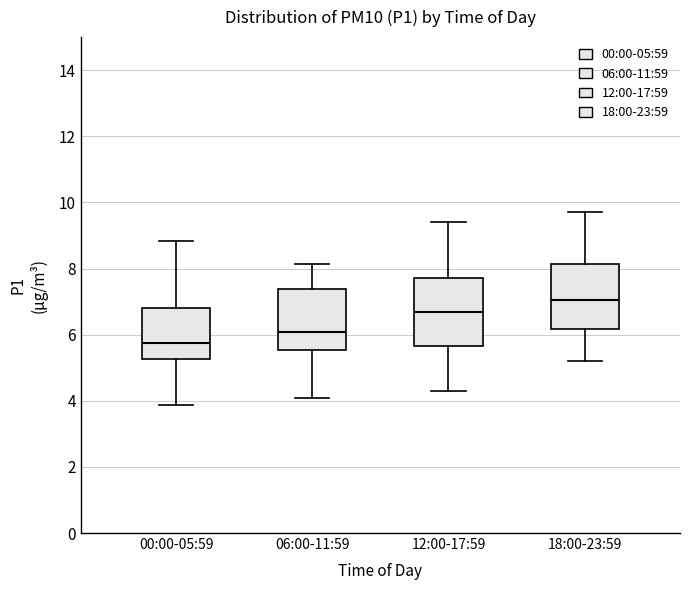

Reading left to right, read every box against the y-axis: the position of its median line, the range the box covers, and the ends of its whiskers. The values are not printed on the chart, so give them approximately, as read against the axis.

00:00-05:59: median 5.8, box 5.2 to 6.8, whiskers 3.8 to 8.8
06:00-11:59: median 6.0, box 5.6 to 7.4, whiskers 4.0 to 8.2
12:00-17:59: median 6.8, box 5.6 to 7.8, whiskers 4.4 to 9.4
18:00-23:59: median 7.0, box 6.2 to 8.2, whiskers 5.2 to 9.8